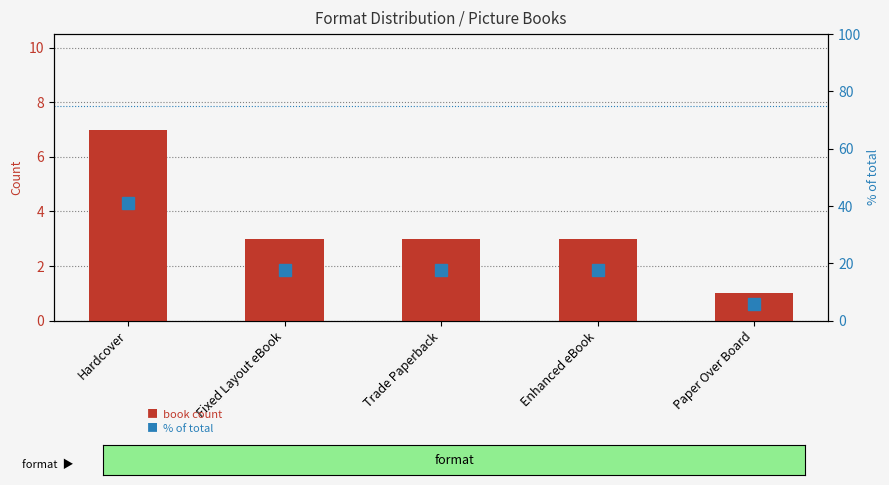

Which series has the largest range (max minus min)?

% of total